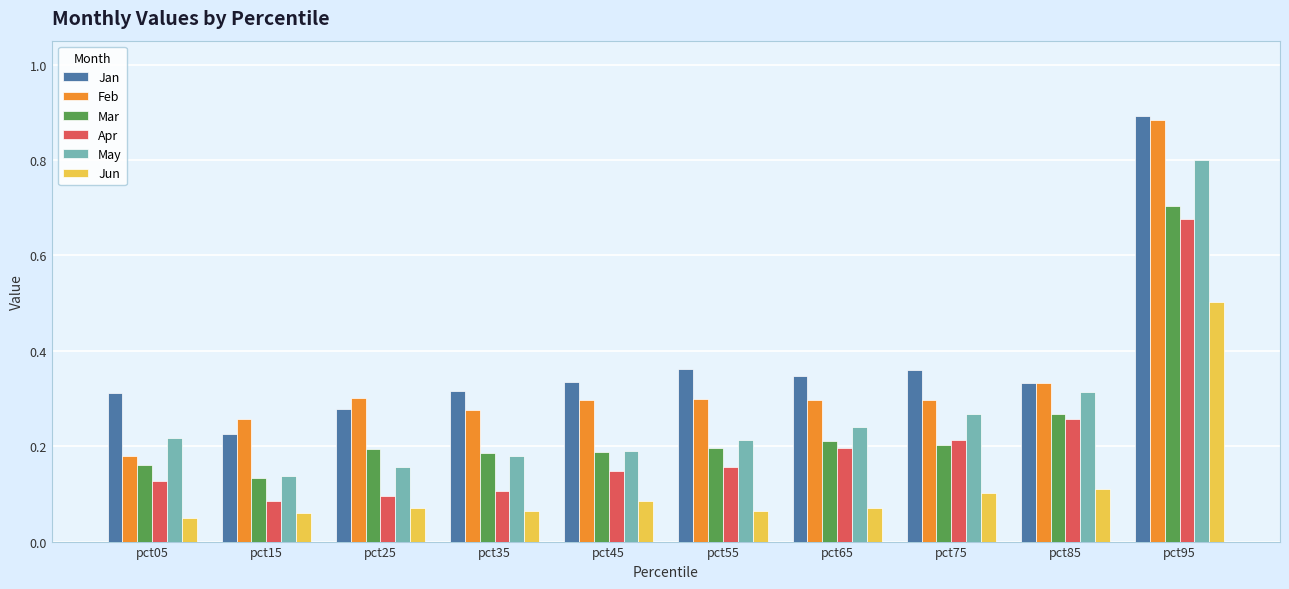

At how many categories does at least one series exceed 0?

10